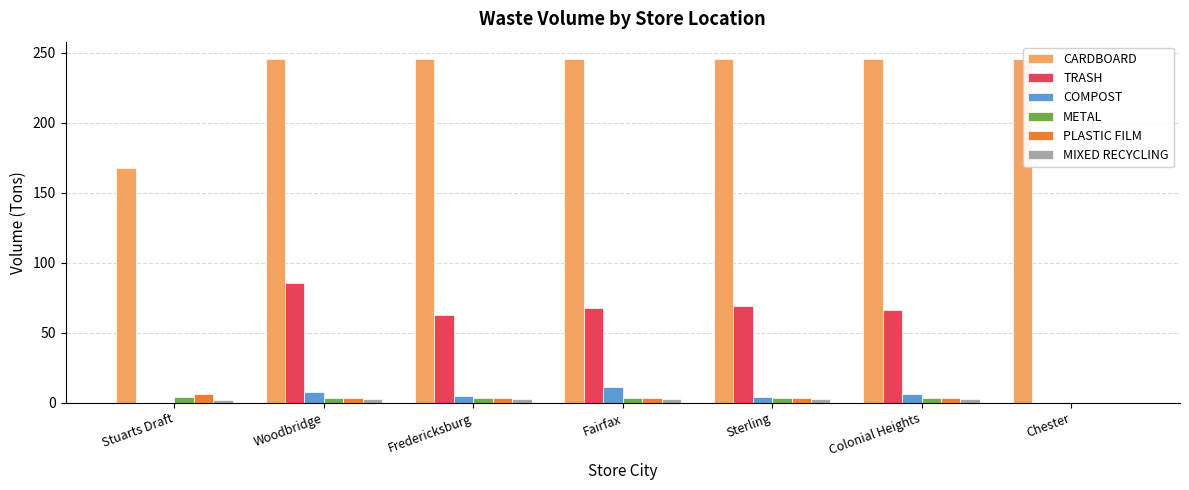

What is the sum of all CARDBOARD values?

1642.7